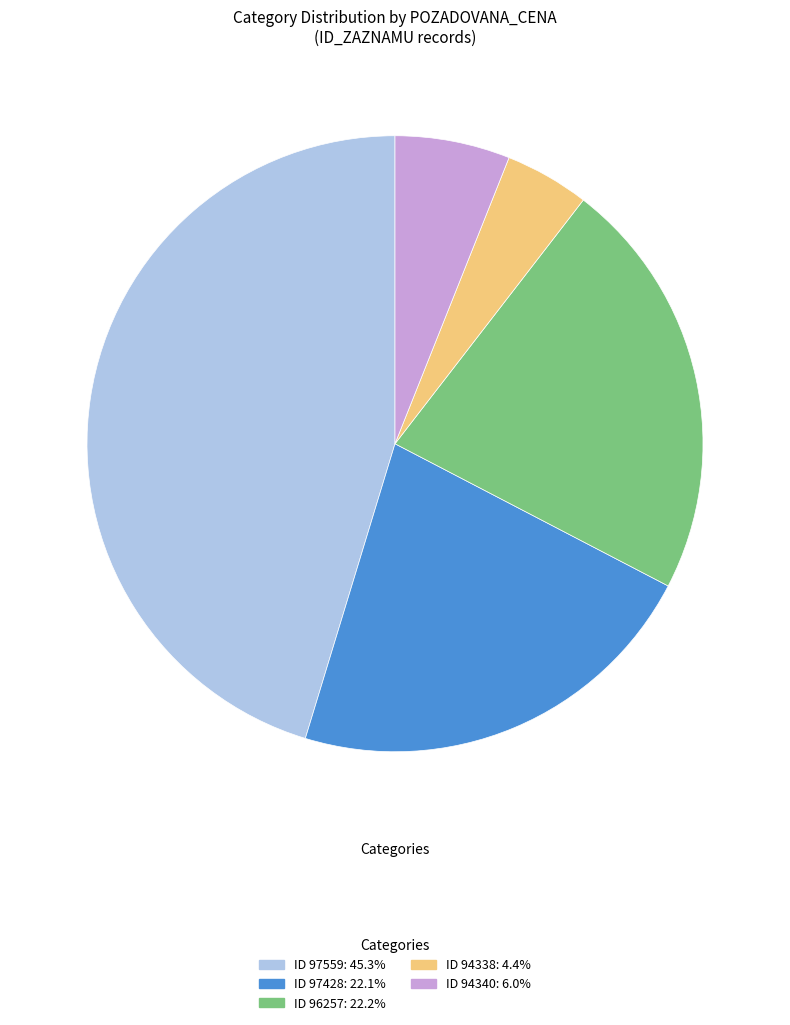

Does any single category account for the majority?

No